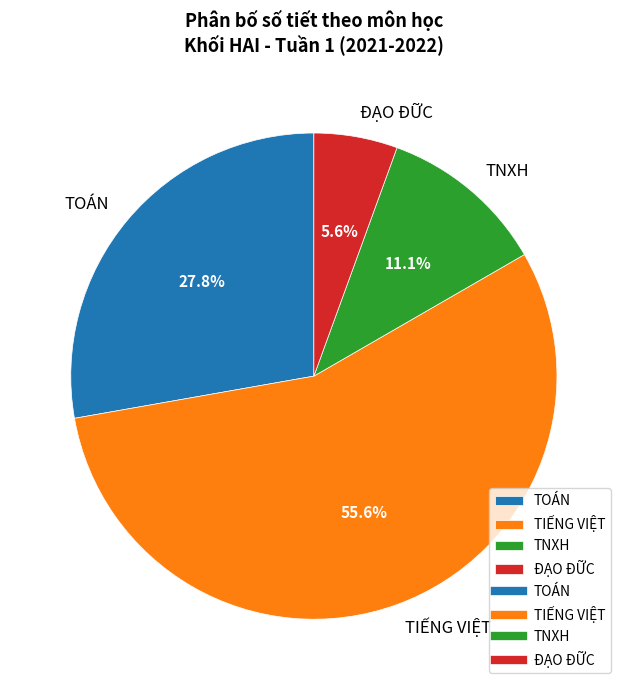

Count the number of slices in the pie.

4